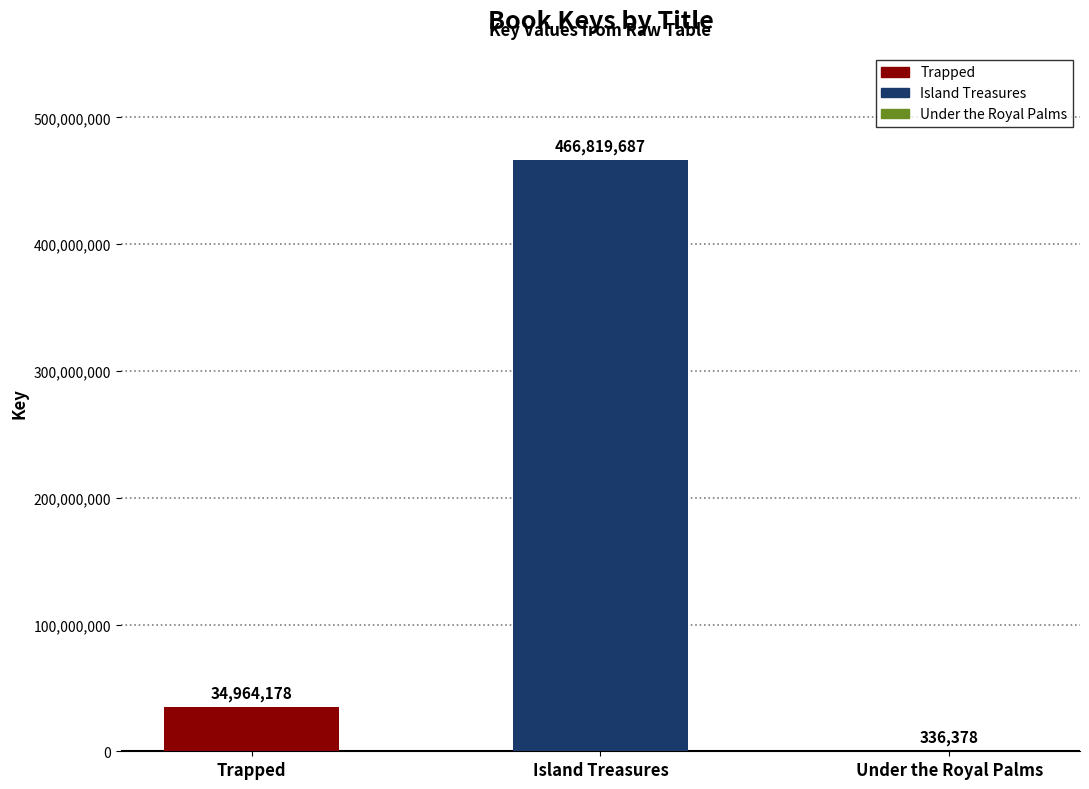

Which has a higher value, Trapped or Island Treasures?

Island Treasures